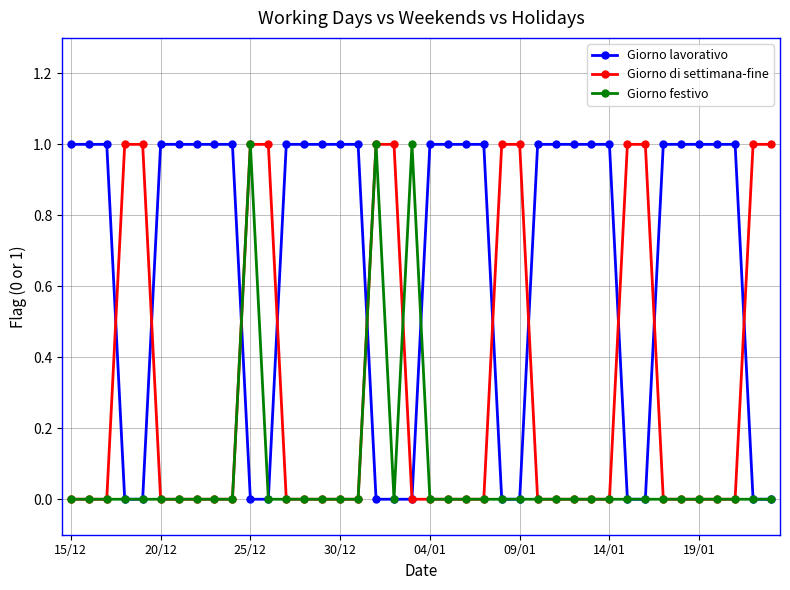

Which series has the largest total across all categories?

Giorno lavorativo